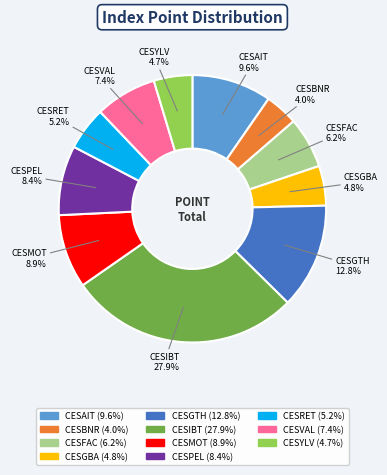

To the nearest percent, what is the combined percentage of CESBNR and CESAIT?

14%